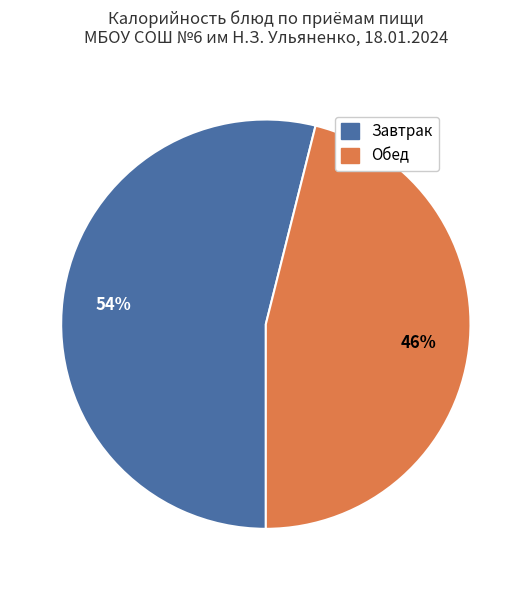

To the nearest percent, what is the difference between the largest and smallest slice percentages?

8%